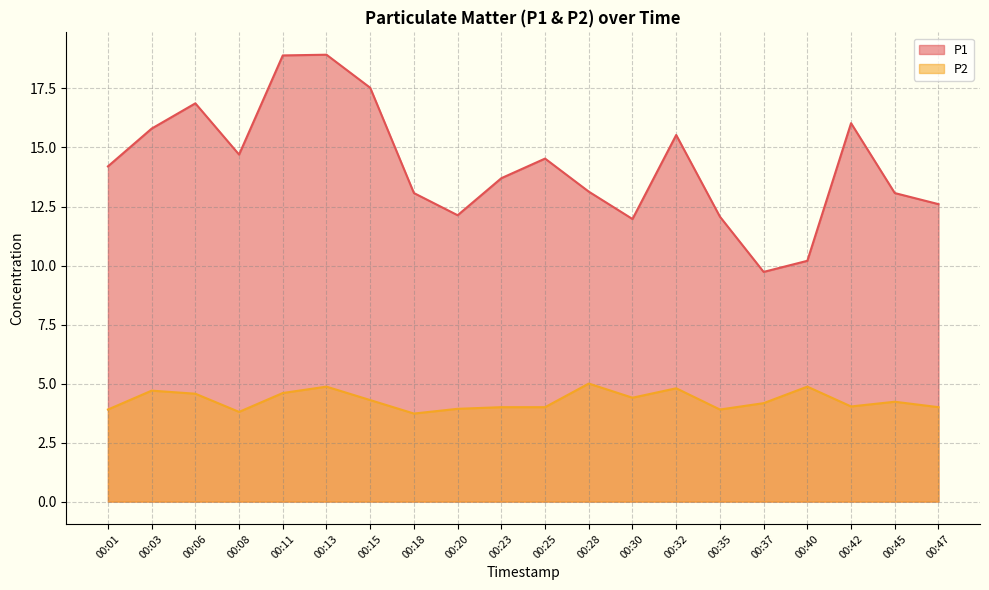

What is the difference between the maximum and second lowest values in the P2 series?

1.2